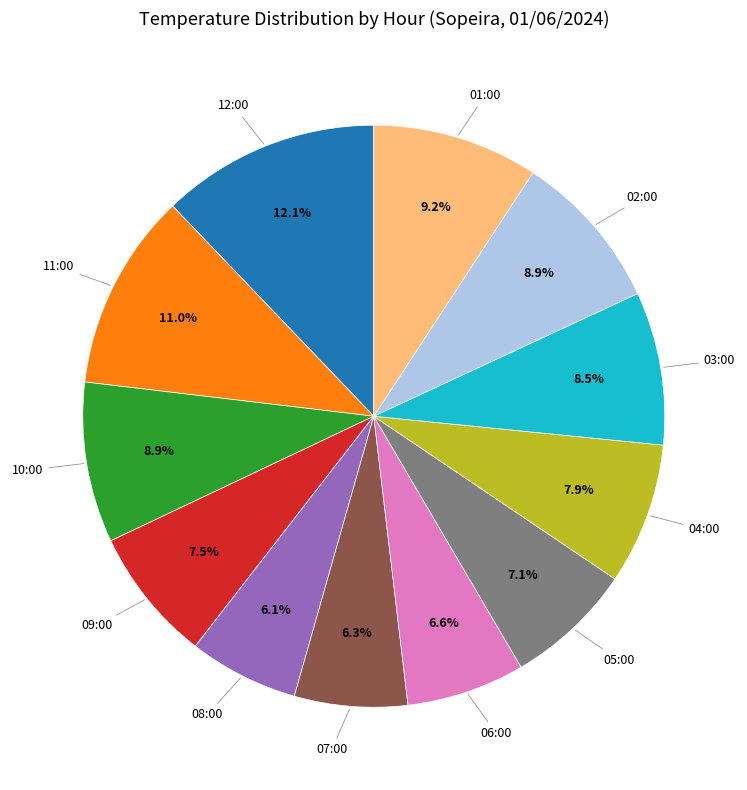

Is there any slice that represents more than half of the pie?

No